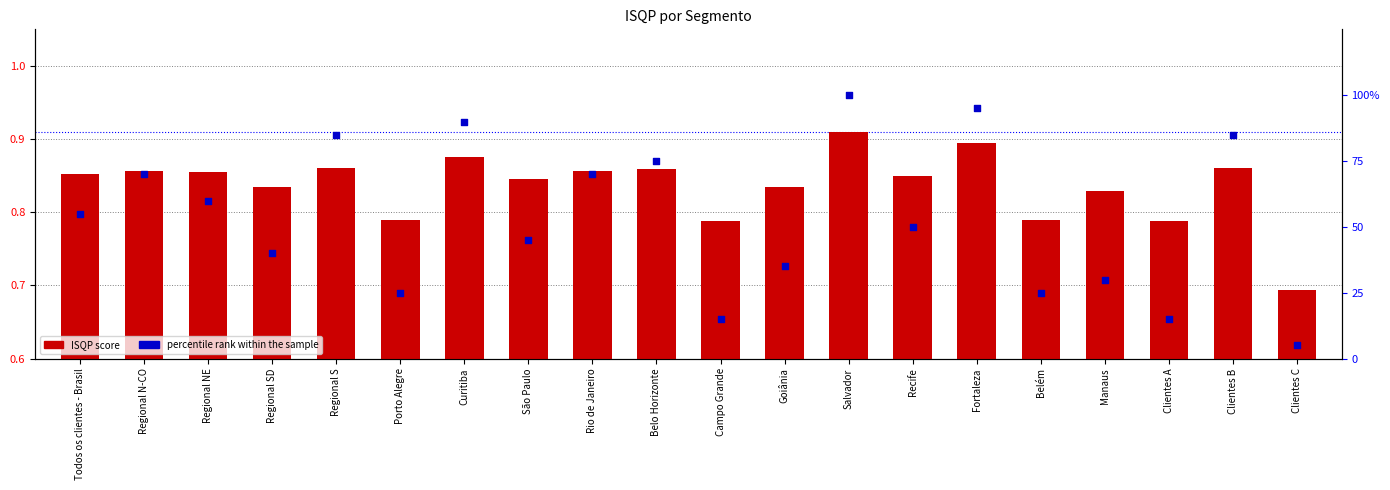

Which series contains the highest Y value?

percentile rank within the sample